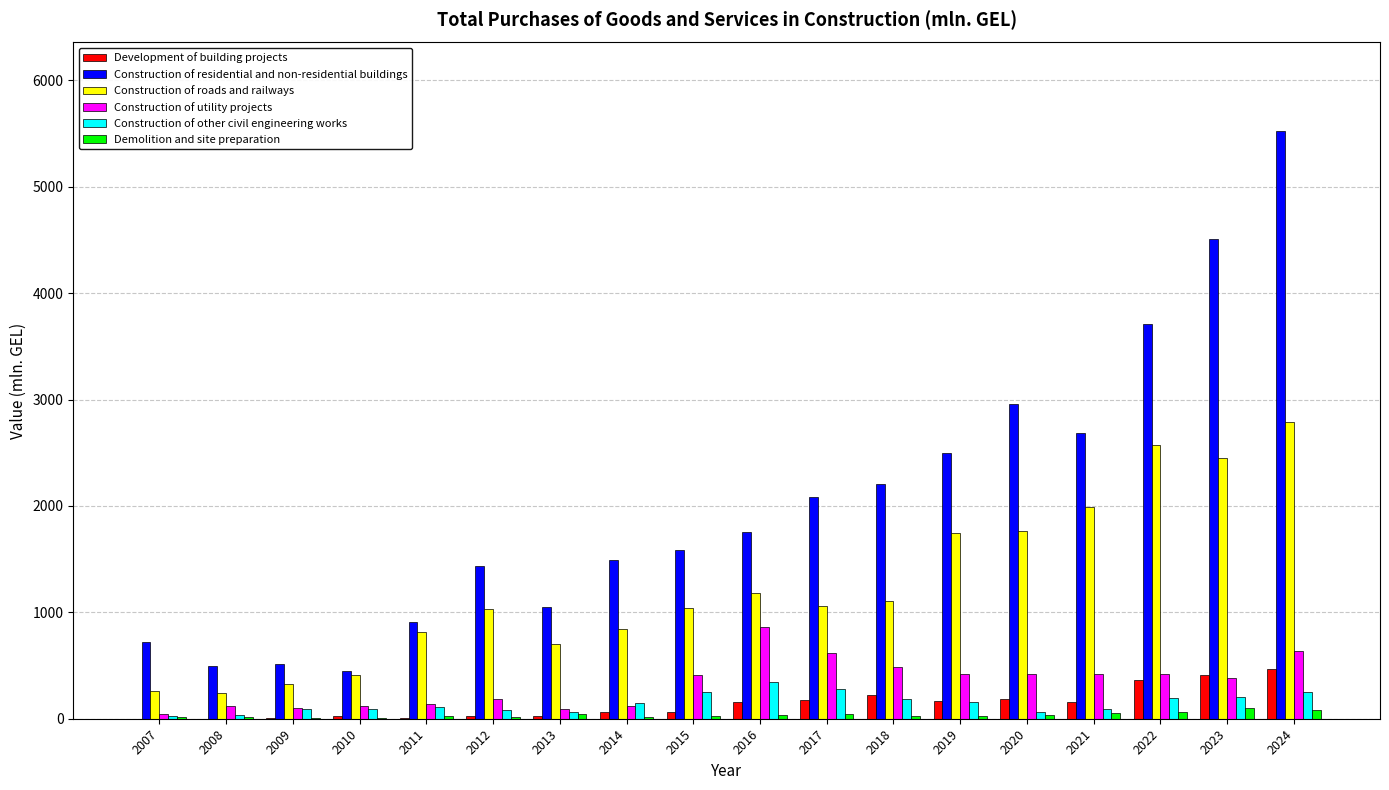

What is the greatest value displayed?

5526.3